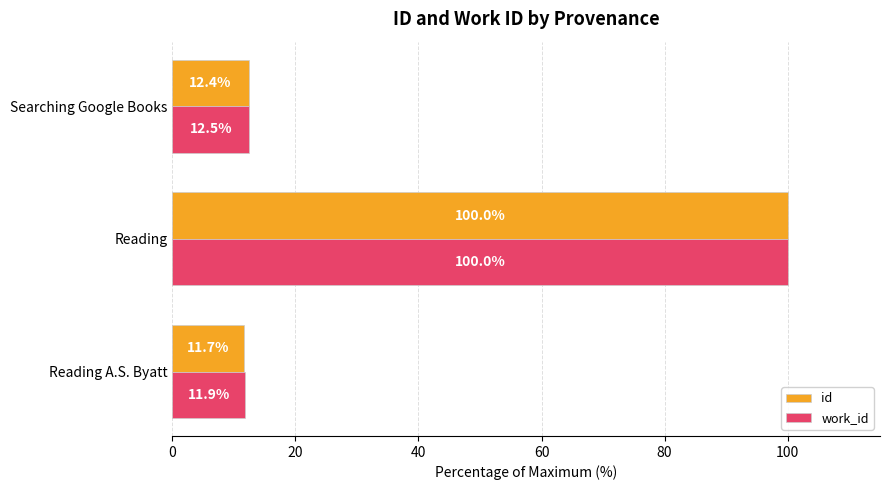

What is the maximum value shown in the chart?

100.0